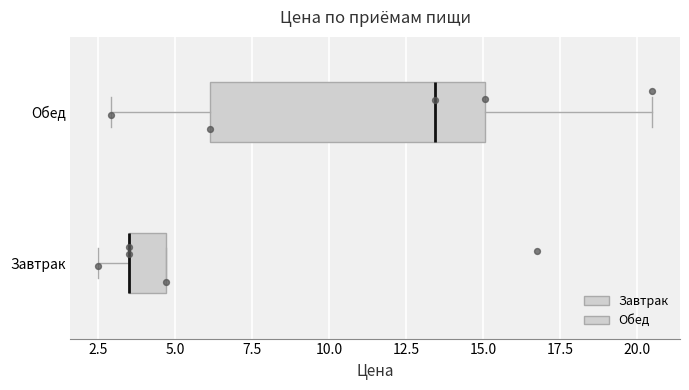

Reading bottom to top, read every box against the x-axis: the position of its median line, the range the box covers, and the ends of its whiskers. The values are not printed on the chart, so give them approximately, as read against the axis.

Завтрак: median 3.5 (drawn on the box's left edge), box 3.5 to 4.5, whiskers 2.5 to 4.5
Обед: median 13.5, box 6.0 to 15.0, whiskers 3.0 to 20.5